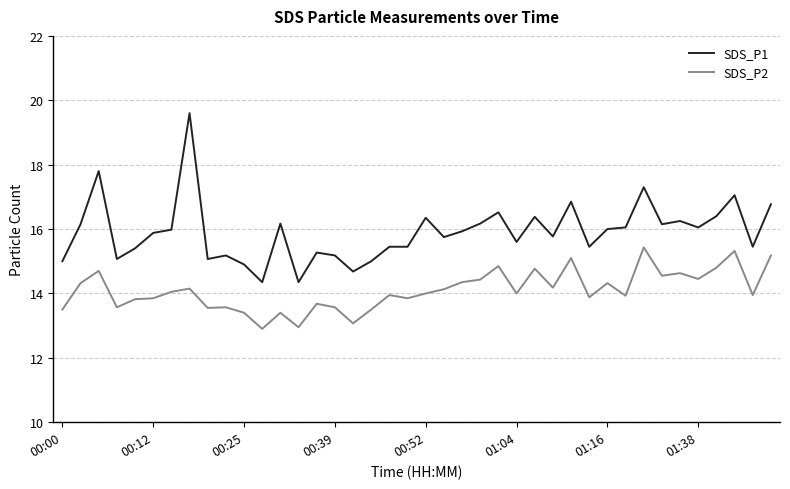

Which series has the largest total across all categories?

SDS_P1